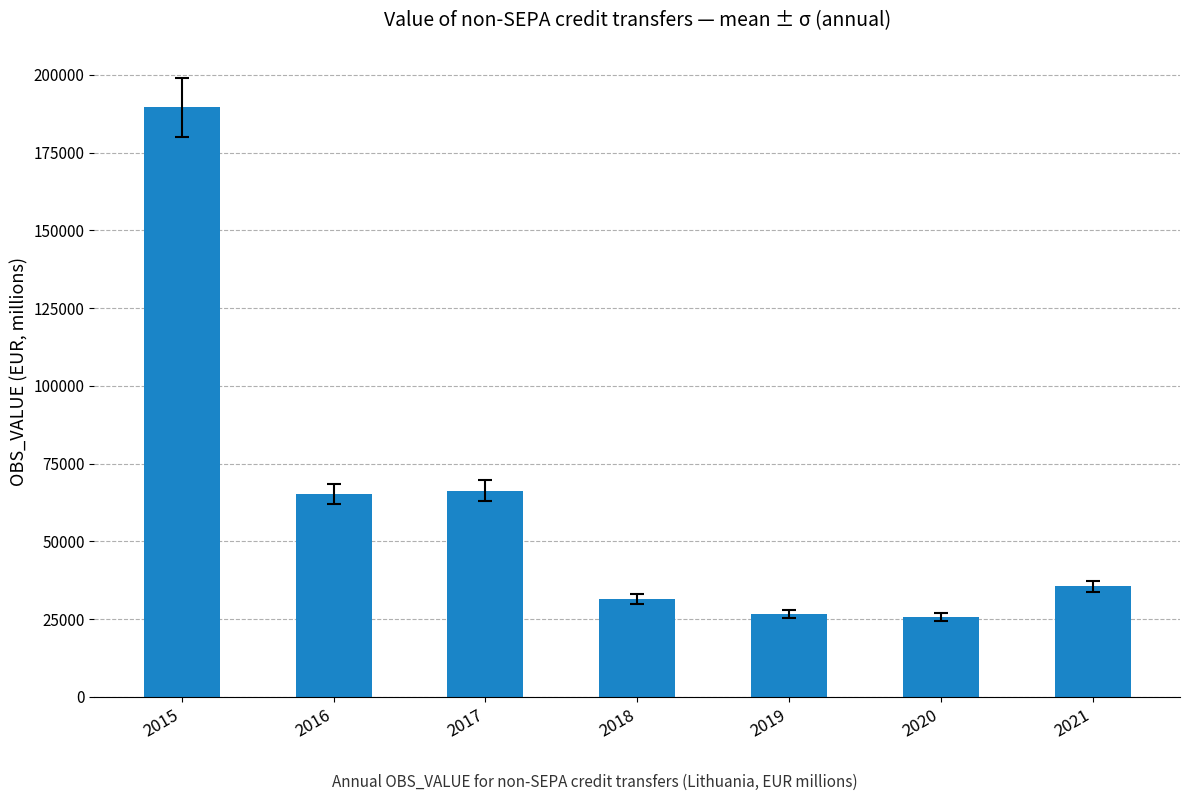

Between 2019 and 2016, which is larger?

2016